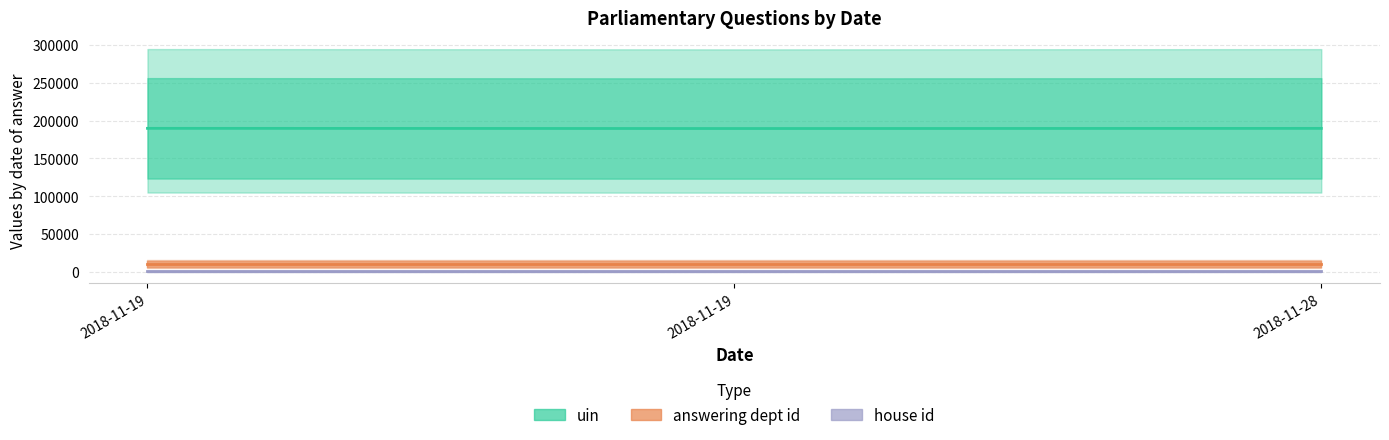

Which label corresponds to the largest value in the chart?

2018-11-19